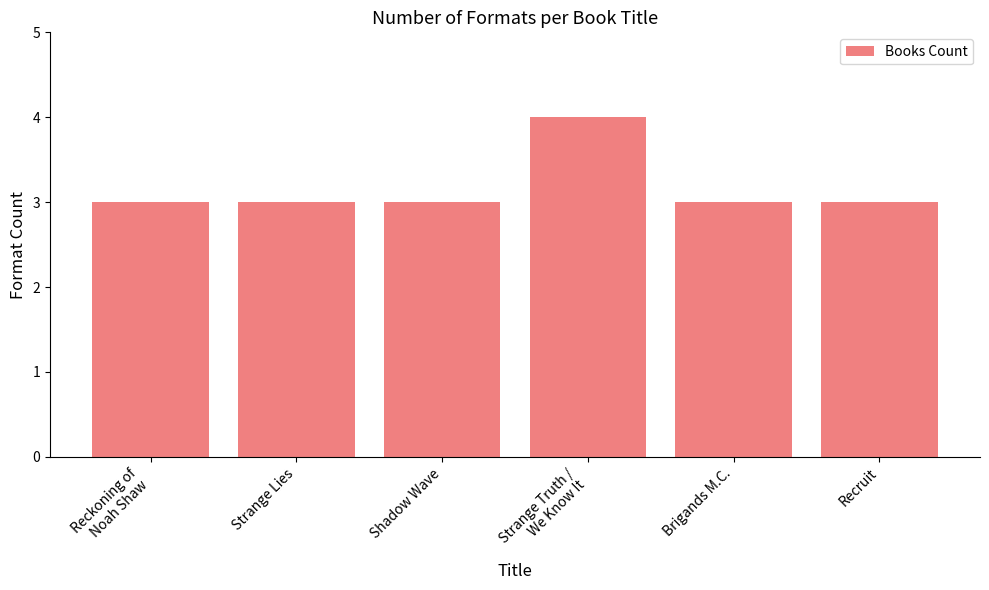

How many values are between 3 and 4?

6